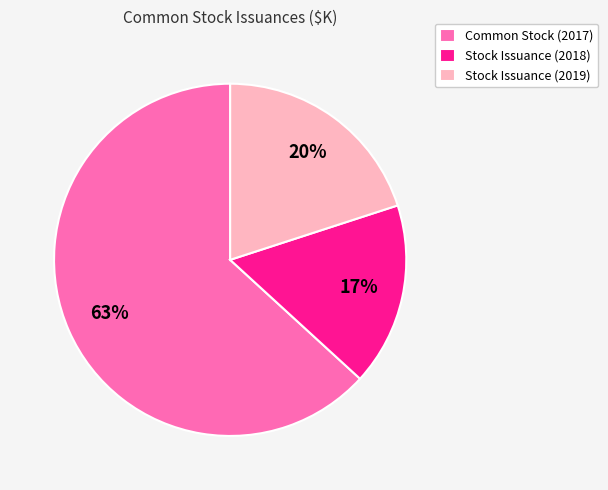

To the nearest percent, what percentage of the pie is Stock Issuance (2019)?

20%